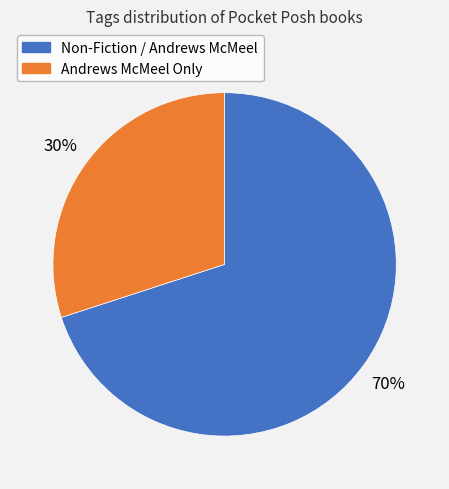

To the nearest percent, what is the difference between the largest and smallest slice percentages?

40%